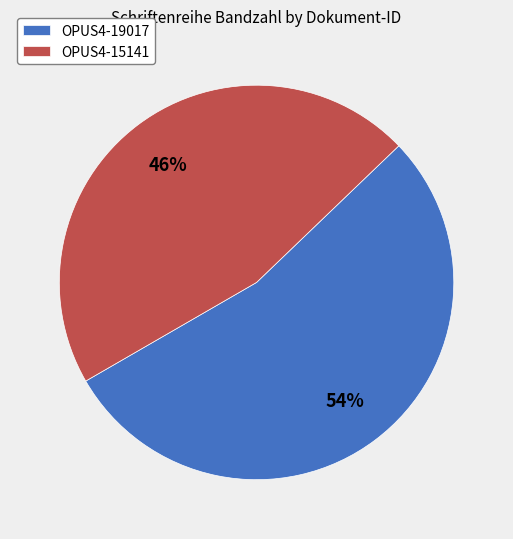

The OPUS4-19017 slice represents 43% of the pie. True or false?

False